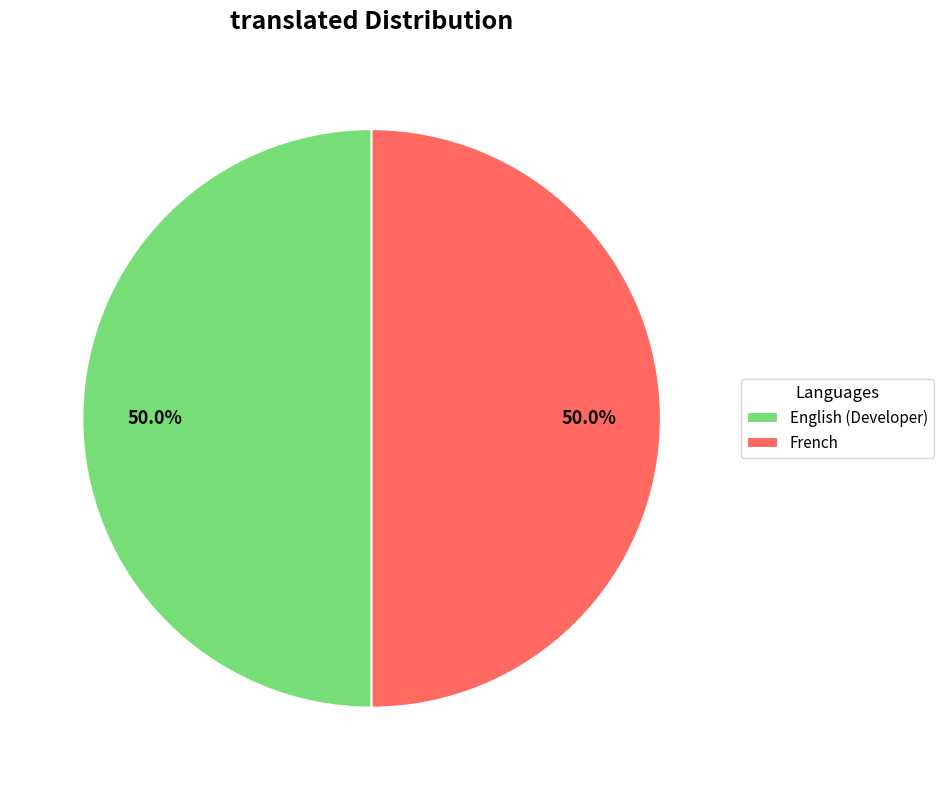

The English (Developer) slice represents 50% of the pie. True or false?

True